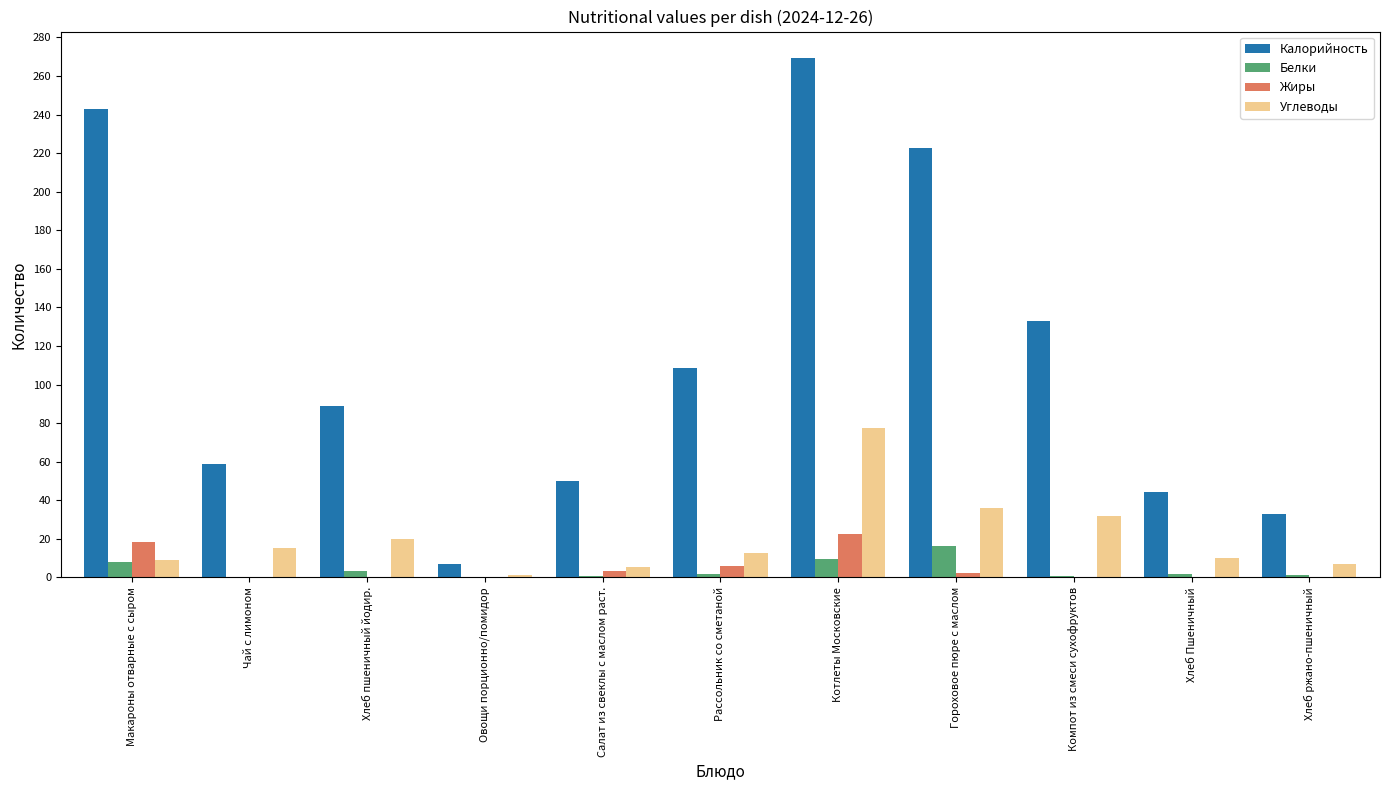

What are all the series names shown in the legend?

Калорийность, Белки, Жиры, Углеводы